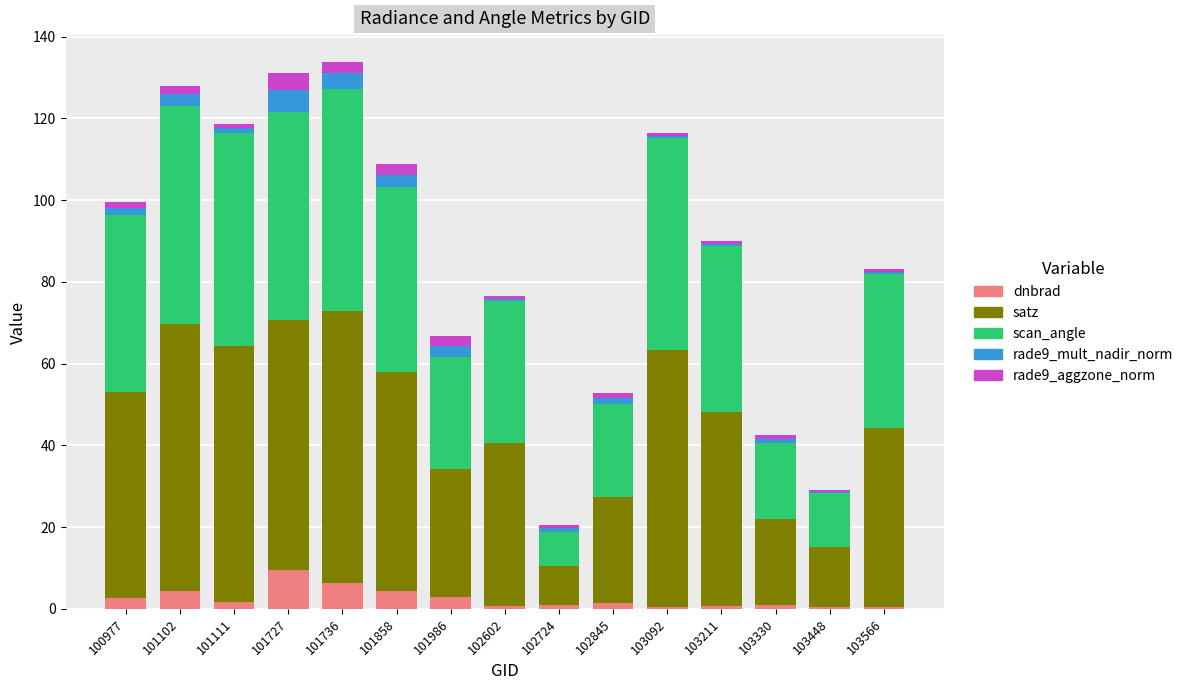

At which label does dnbrad reach its peak?

101727